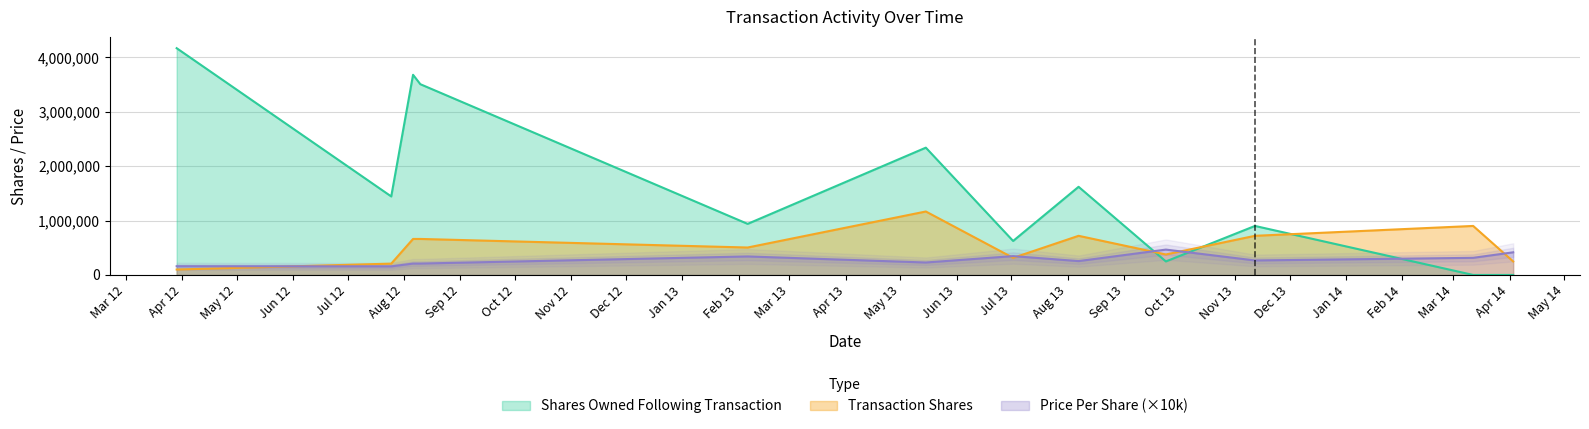

The transactionShares series shows 504743.0 at 2013-02-06. True or false?

True